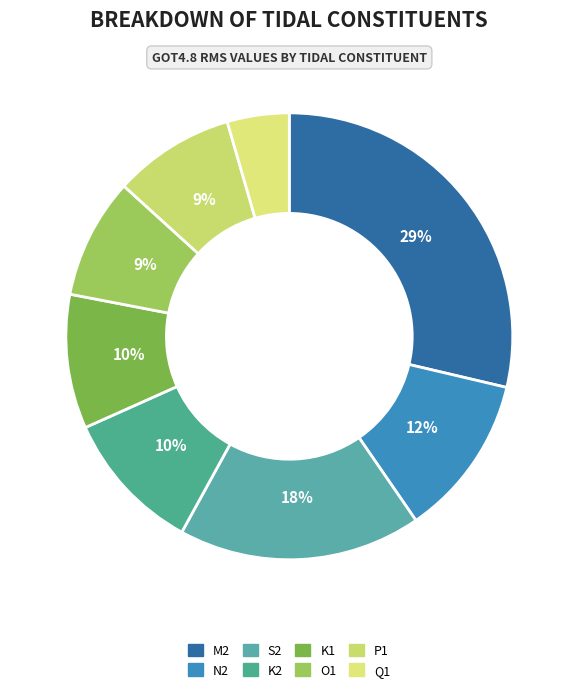

Is there any slice that represents more than half of the pie?

No